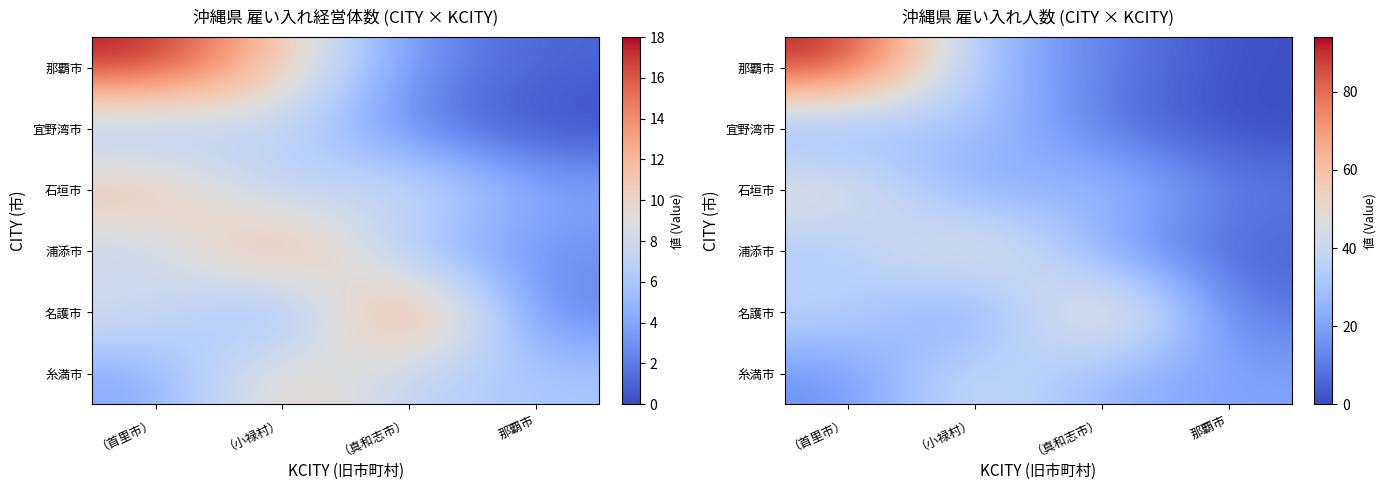

At which category is the sum across all series the highest?

（首里市）